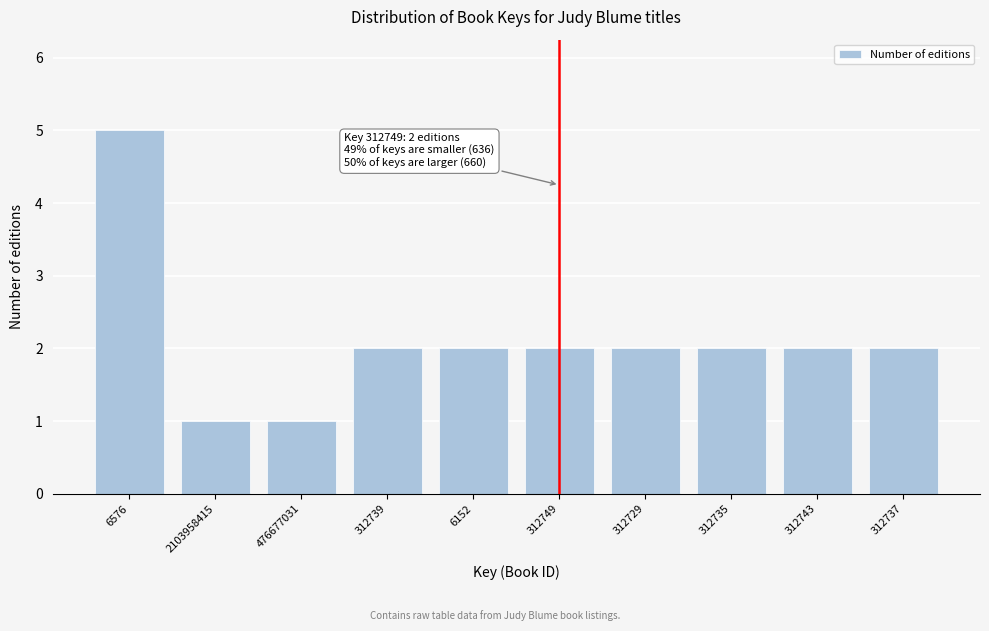

Reading left to right, transcribe all the data shown in this chart.

6576=5	2103958415=1	476677031=1	312739=2	6152=2	312749=2	312729=2	312735=2	312743=2	312737=2